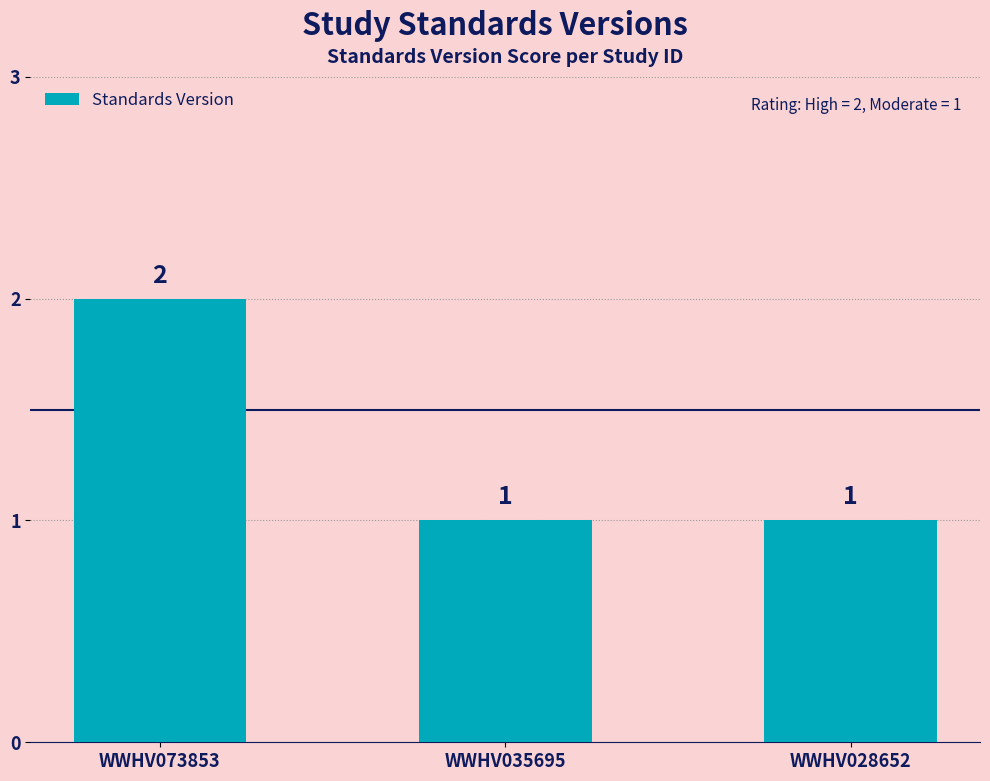

Between WWHV073853 and WWHV028652, which is larger?

WWHV073853